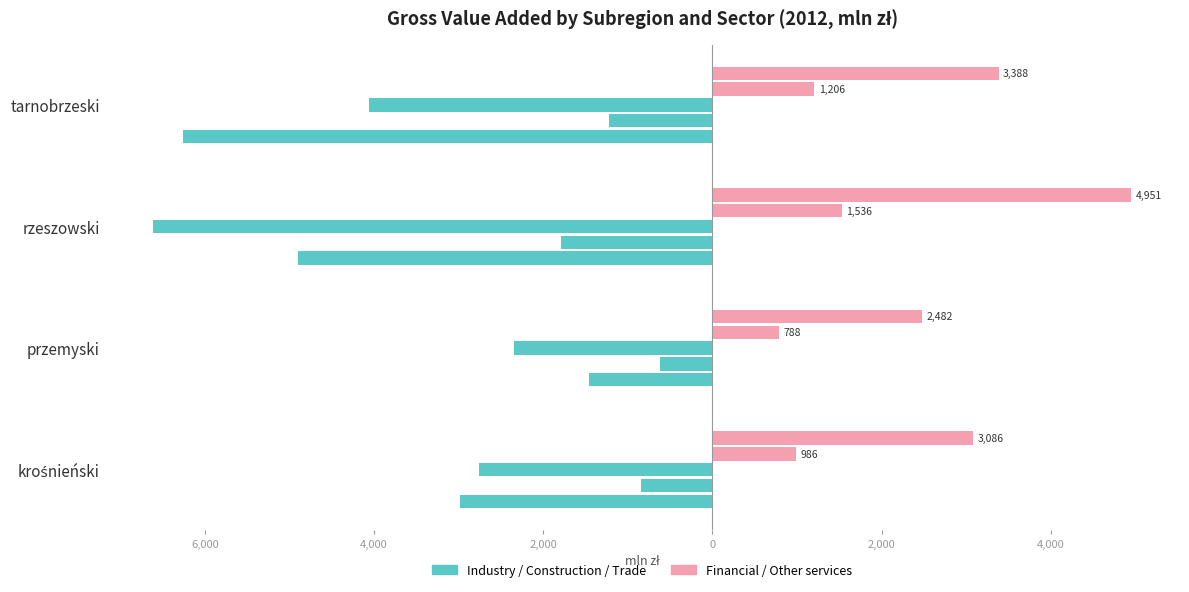

True or false: Trade has a value of -840 at tarnobrzeski.

False